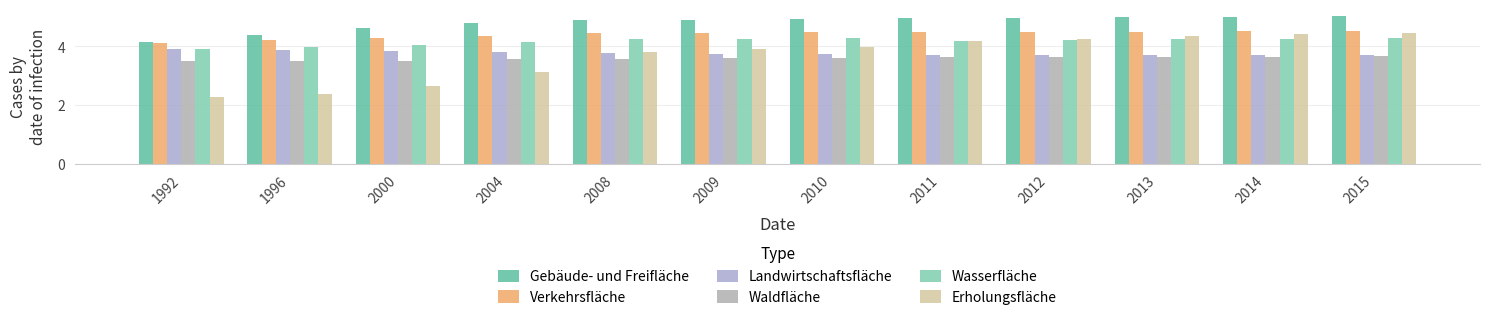

Where does the Wasserfläche series first go above 4?

2000